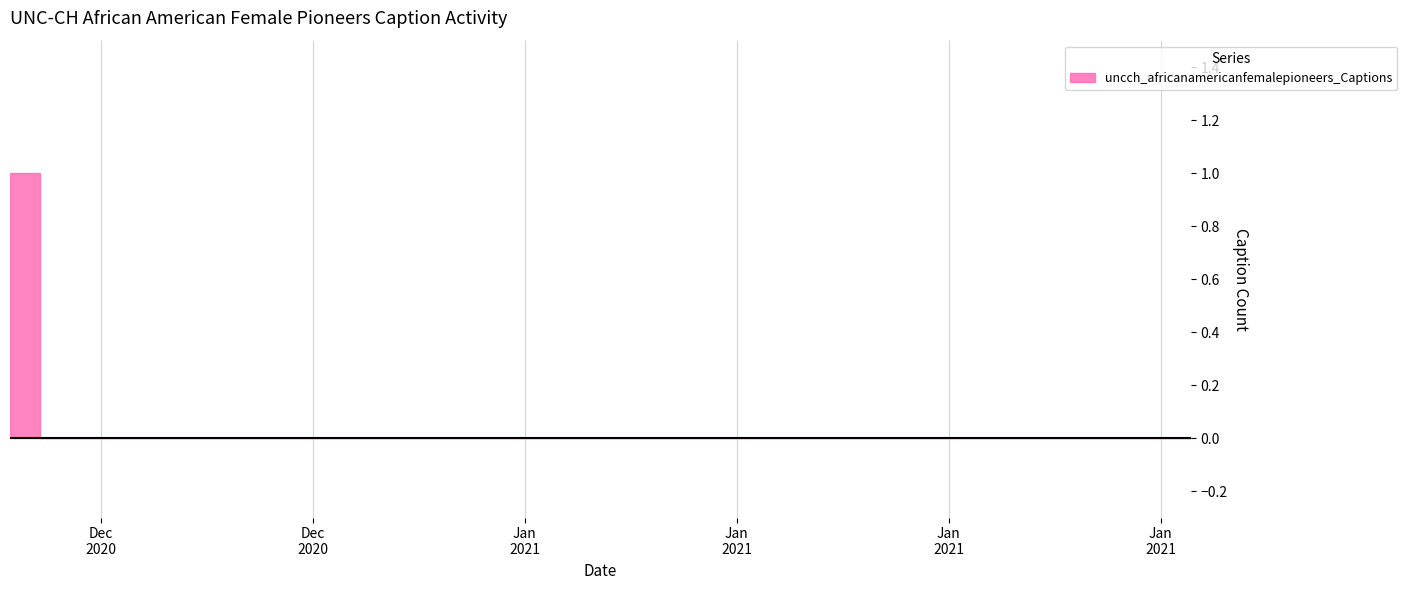

Which has a higher value, 2020-12-22 or 2021-01-19?

2020-12-22